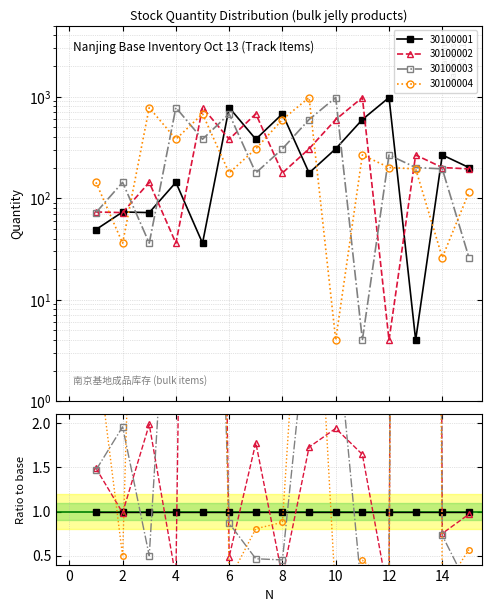

What is the value of the 30100004 point at the 1st from the left?

143